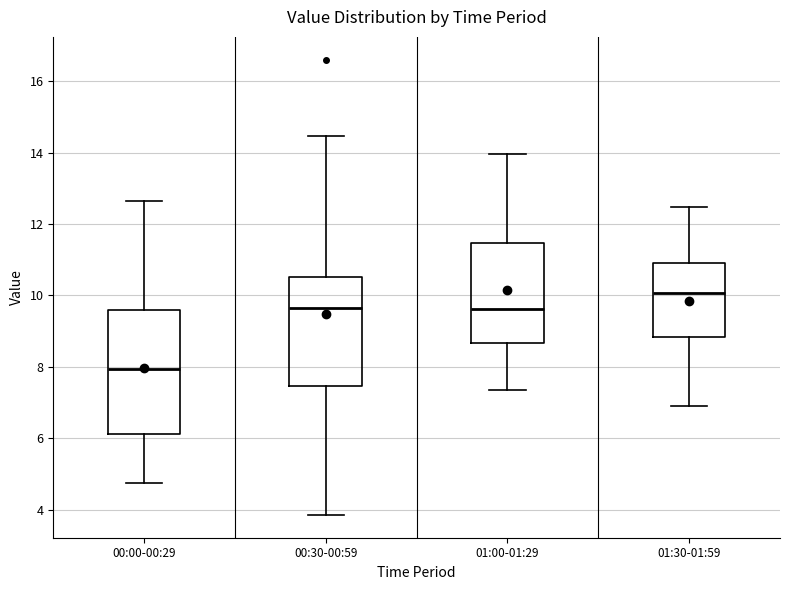

Where does the median line of the box for 00:30-00:59 sit on the y-axis? The values are not printed on the chart, so give them approximately, as read against the axis.

9.6